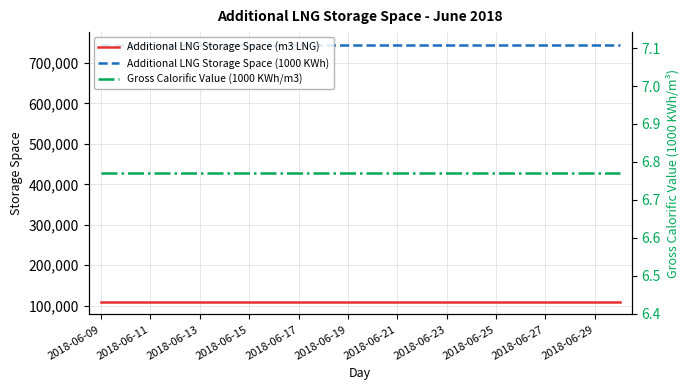

Does the chart have visible grid lines?

Yes